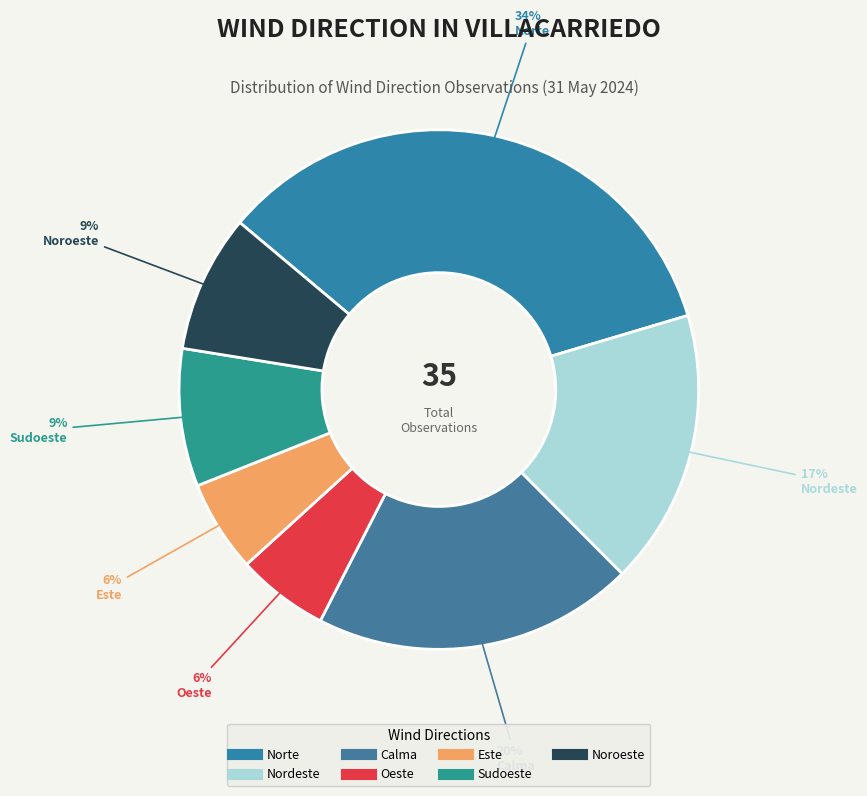

How many slices are in this pie chart?

7